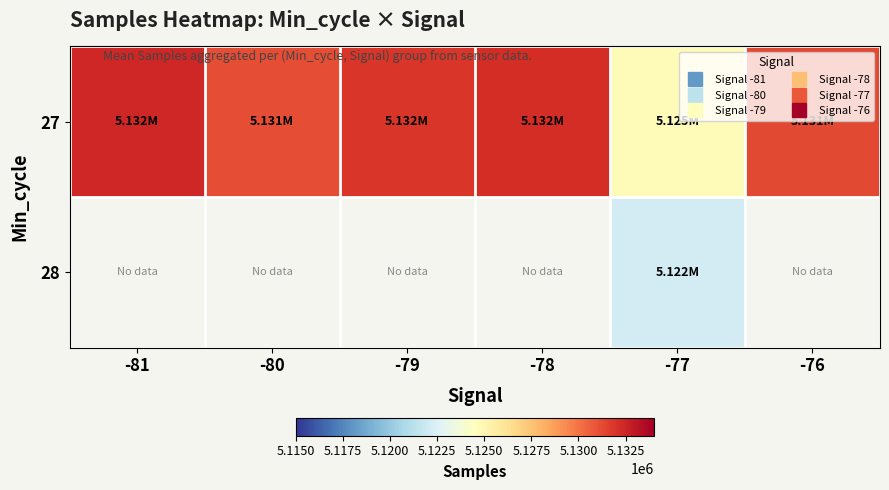

Count the number of categories in the chart.

6